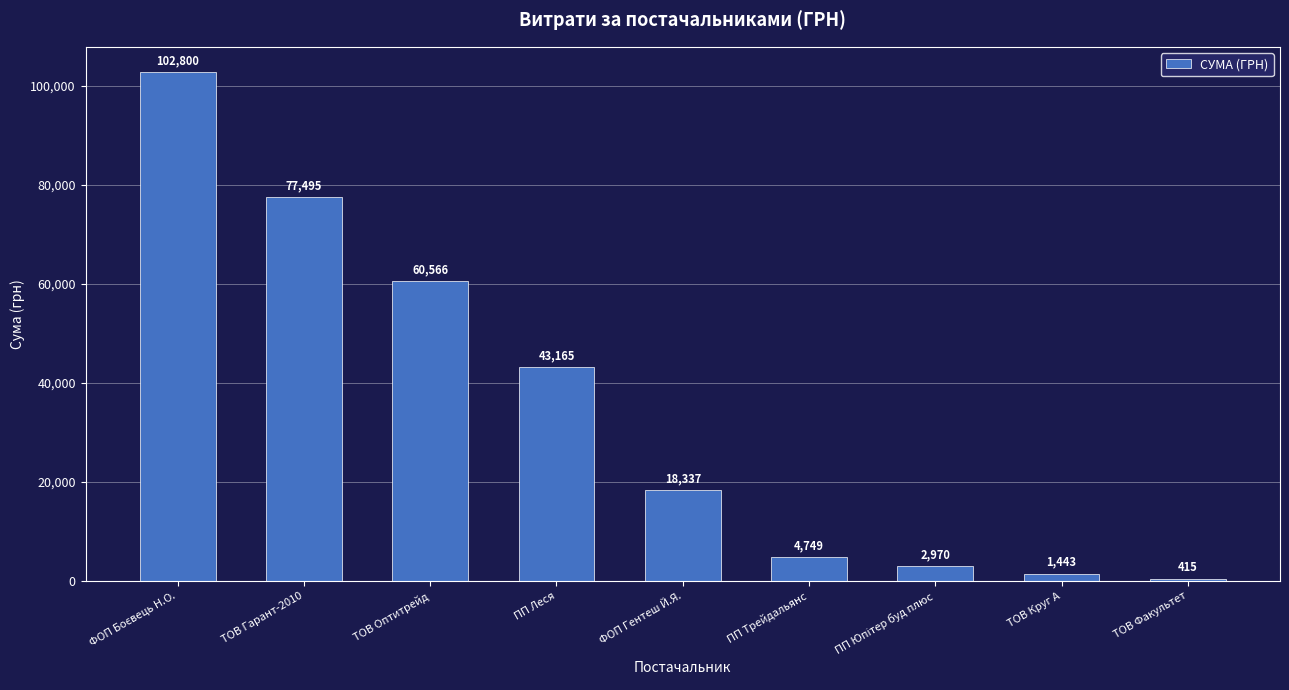

How many bars are there in total?

9